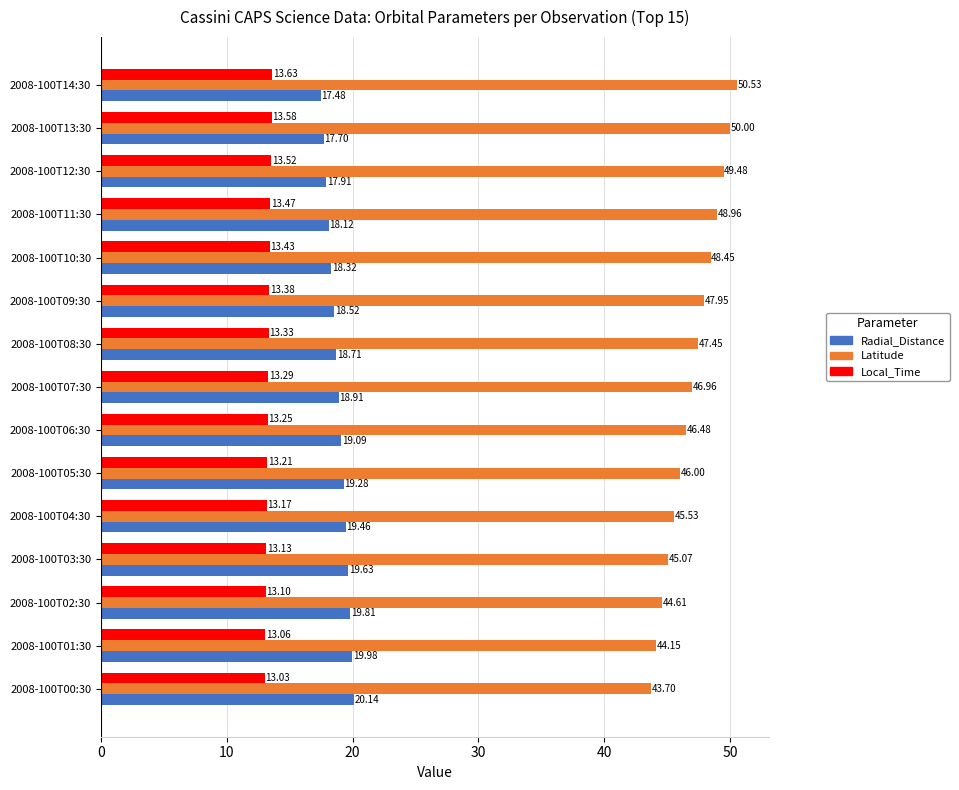

What is the sum of the Radial_Distance values at 2008-100T07:30 and 2008-100T11:30?

37.0